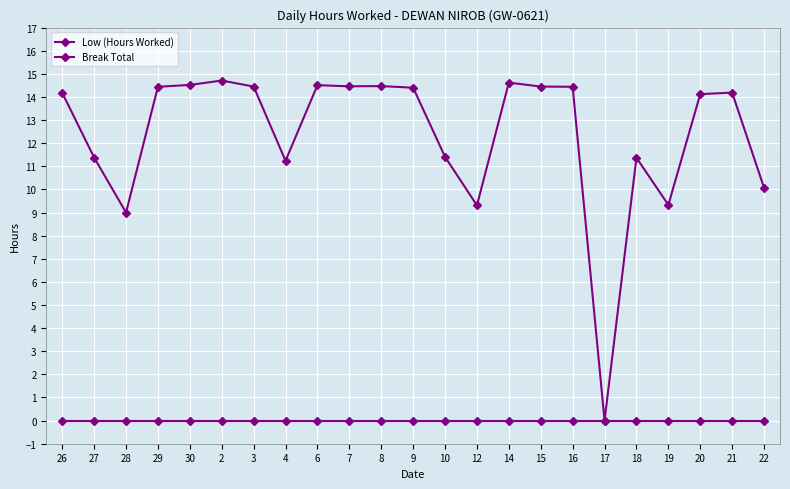

How many categories are shown in the chart?

23